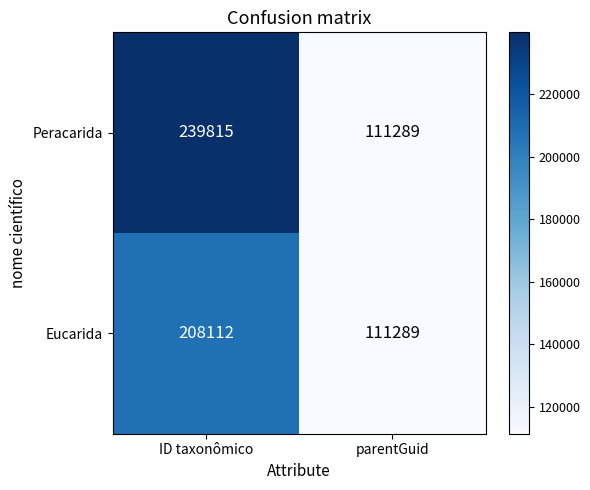

What is the total value across all series at parentGuid?

222578